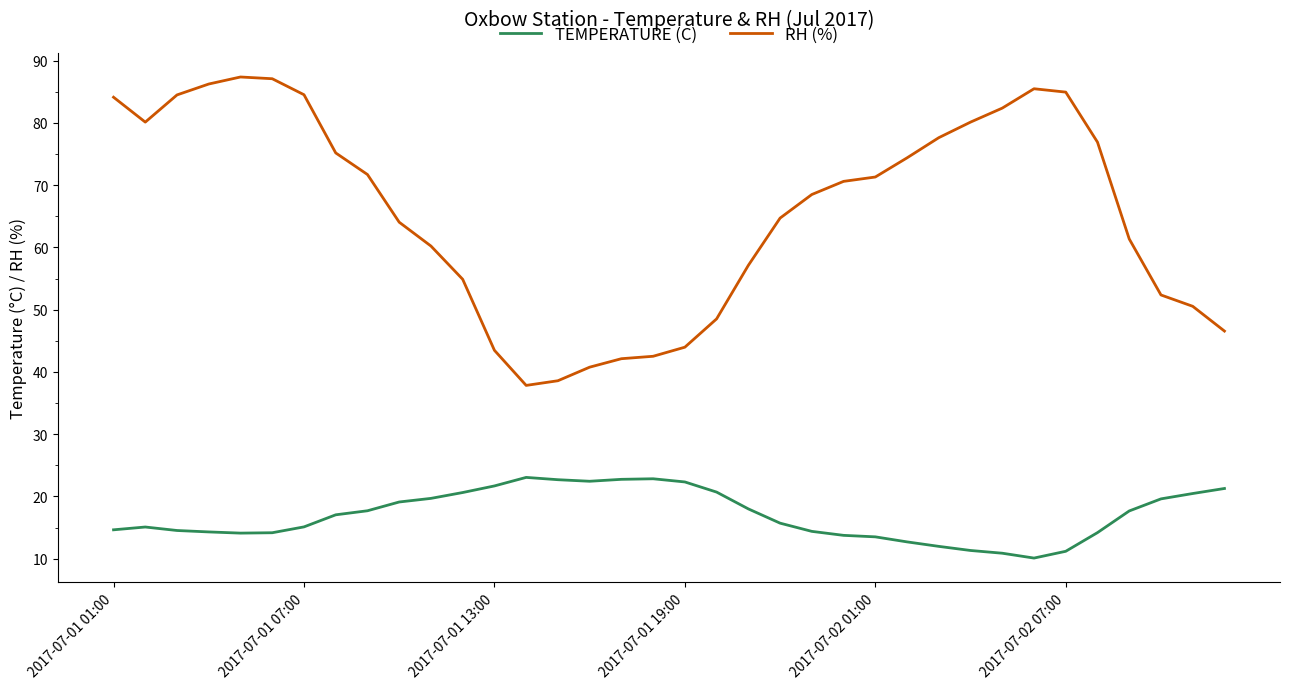

Which series has the largest total across all categories?

RH (%)